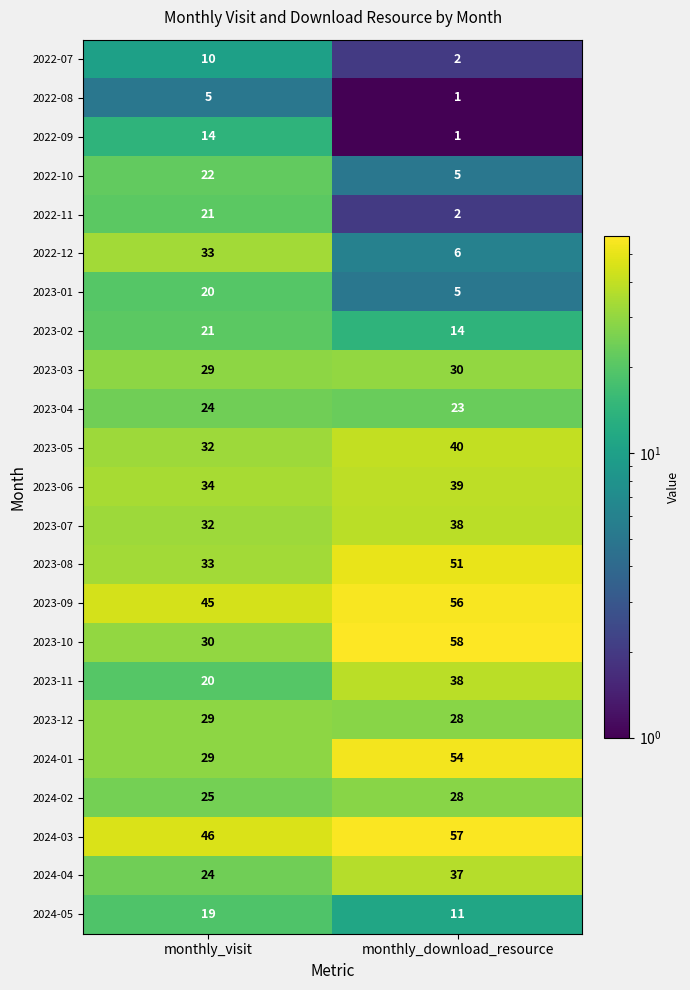

List the labels in order of 2023-11 value, largest first.

monthly_download_resource, monthly_visit